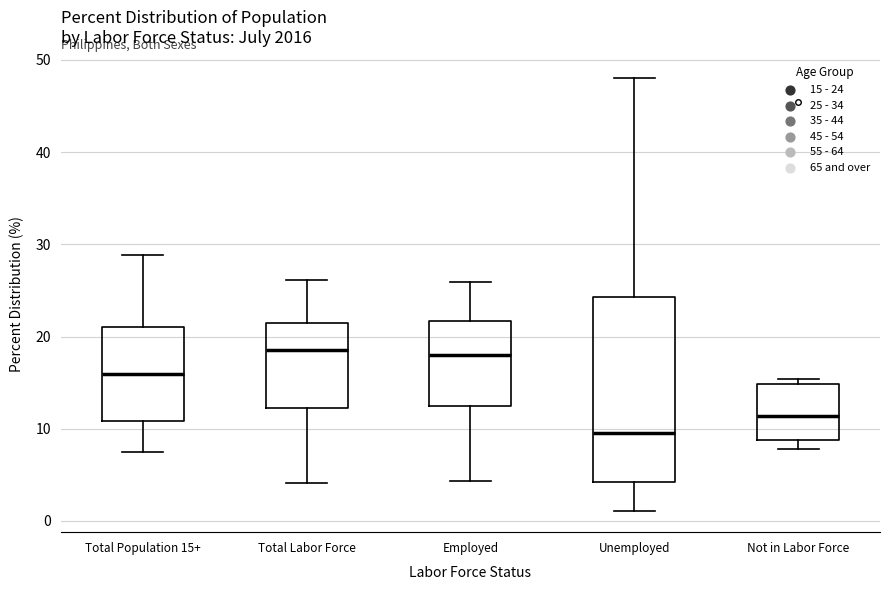

Where does the upper whisker of the box for Total Population 15+ end on the y-axis? The values are not printed on the chart, so give them approximately, as read against the axis.

29